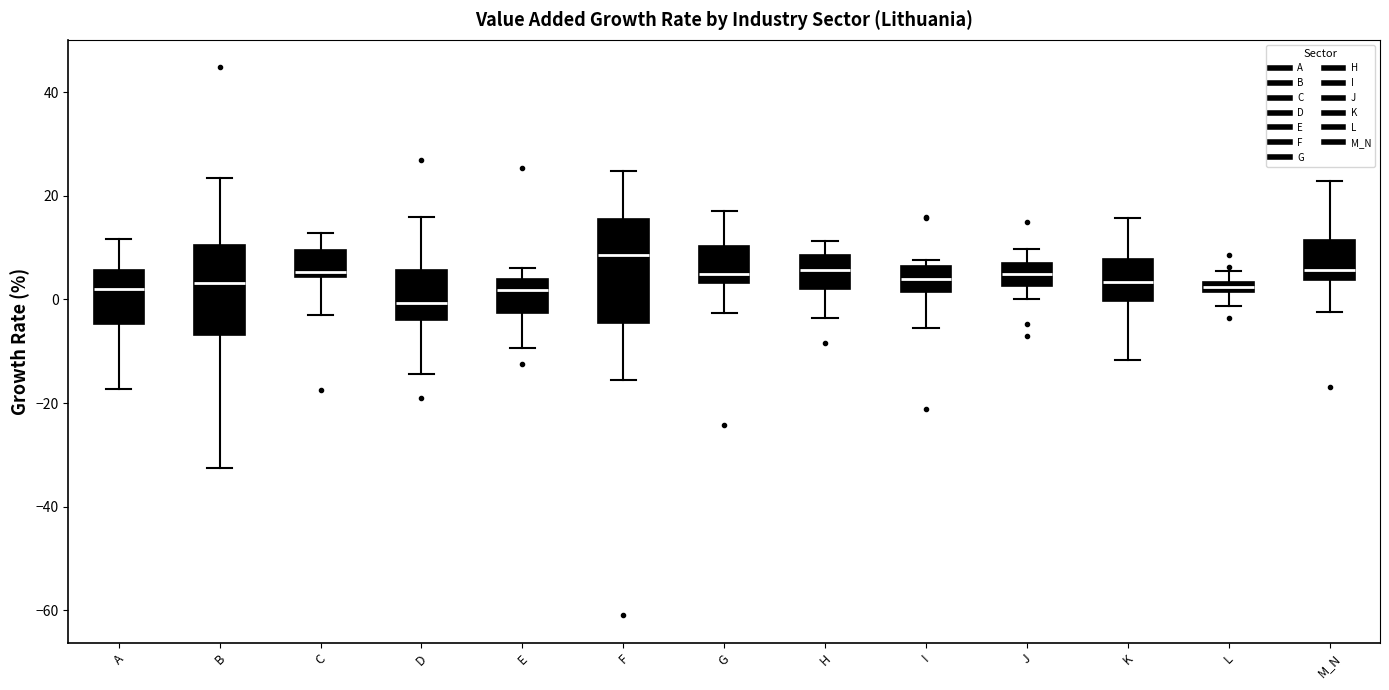

Which box is the tallest, from its lower edge to its upper edge?

F